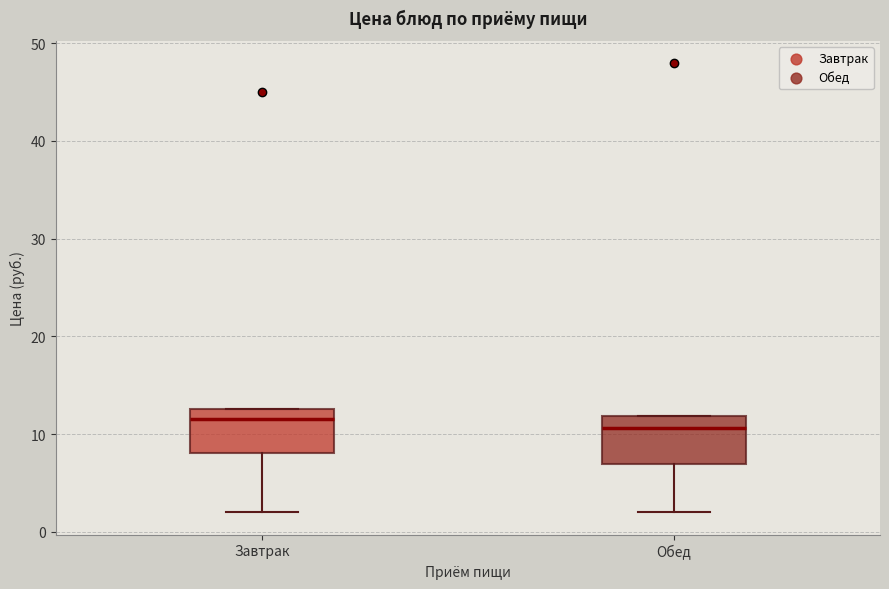

Reading left to right, transcribe this box plot: for each box, give where its median line is, the range the box spans, and where its two whiskers end, as read against the y-axis. The values are not printed on the chart, so give them approximately, as read against the axis.

Завтрак: median 12, box 8 to 13, whiskers 2 to 13
Обед: median 11, box 7 to 12, whiskers 2 to 12